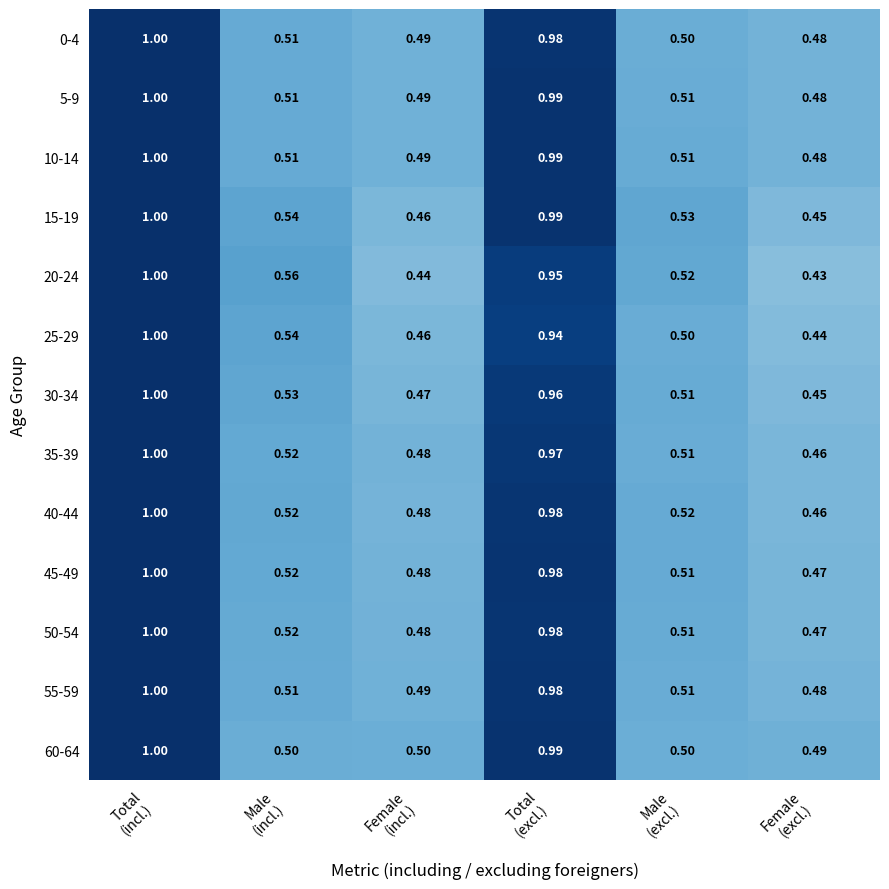

Count the number of data series in this chart.

13